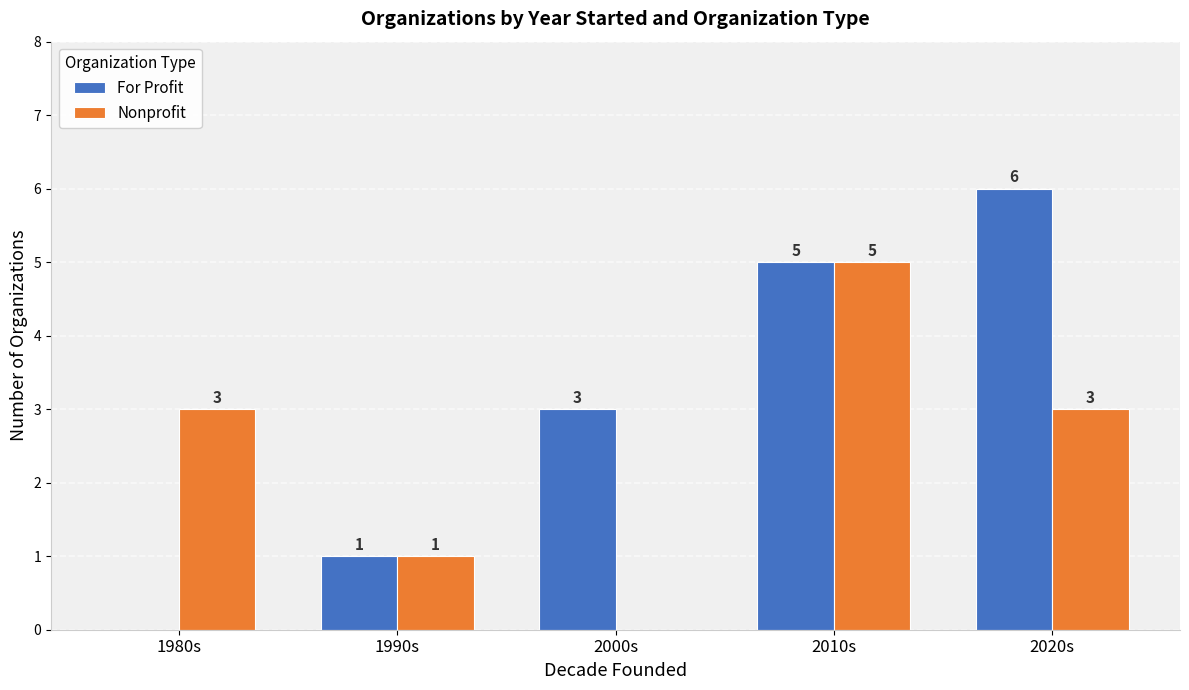

At which category is the sum across all series the highest?

2010s